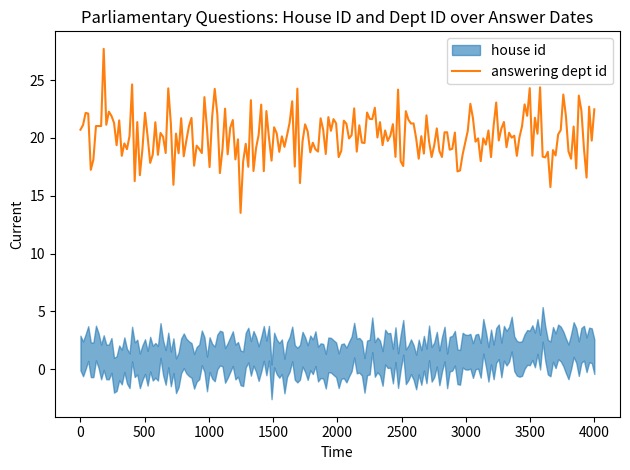

What is the minimum value for answering dept id?

13.5